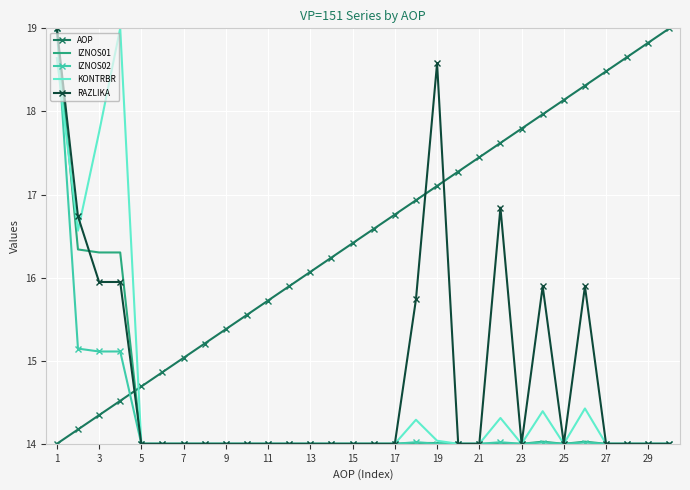

What is the maximum value shown in the chart?

19.0